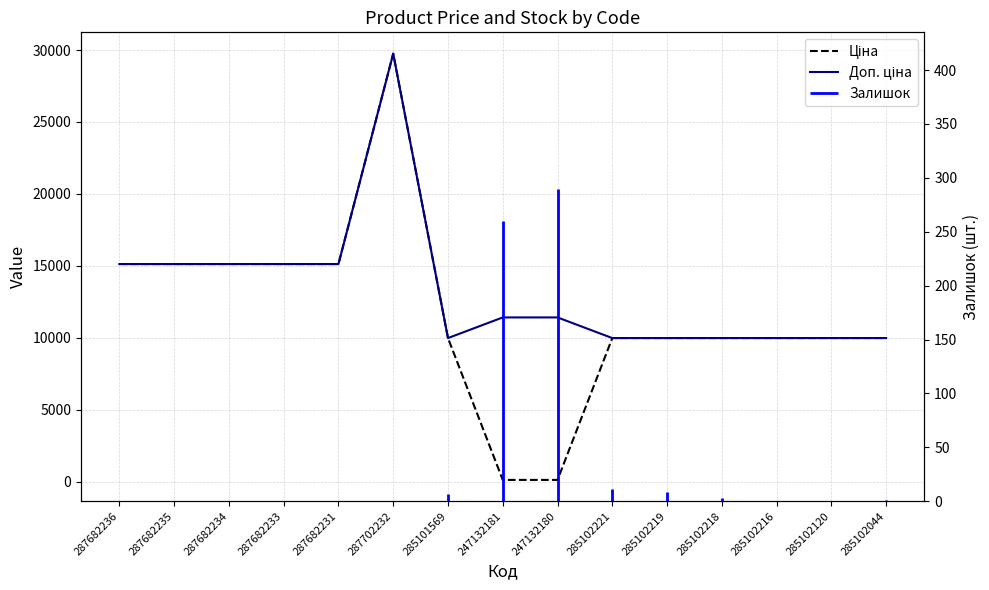

How many interior local peaks does the Доп. ціна series have?

1